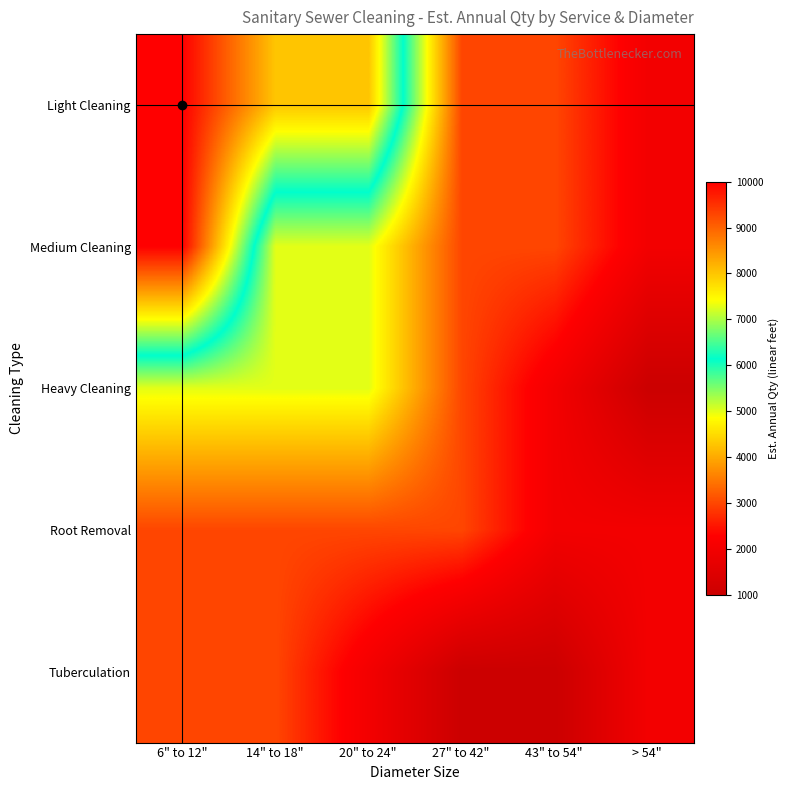

What is the total value across all series at > 54"?

9000